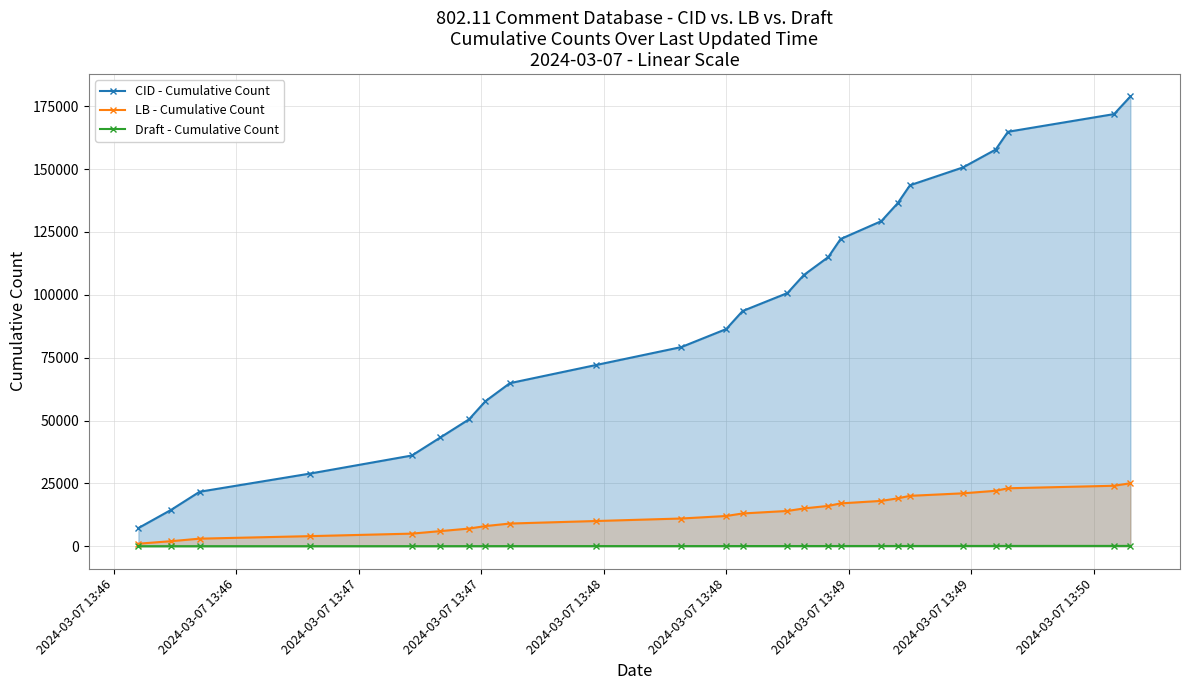

True or false: LB - Cumulative Count and CID - Cumulative Count cross at least once.

False